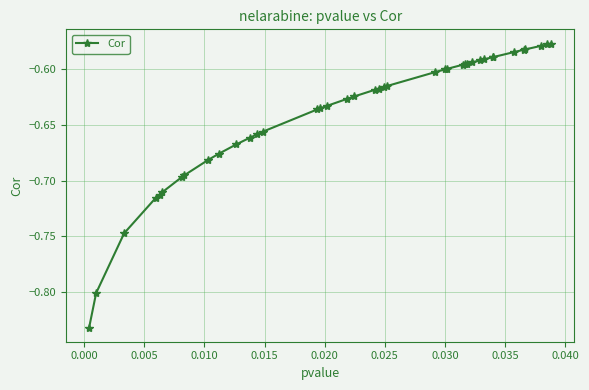

What is the sum of all values?

-25.6